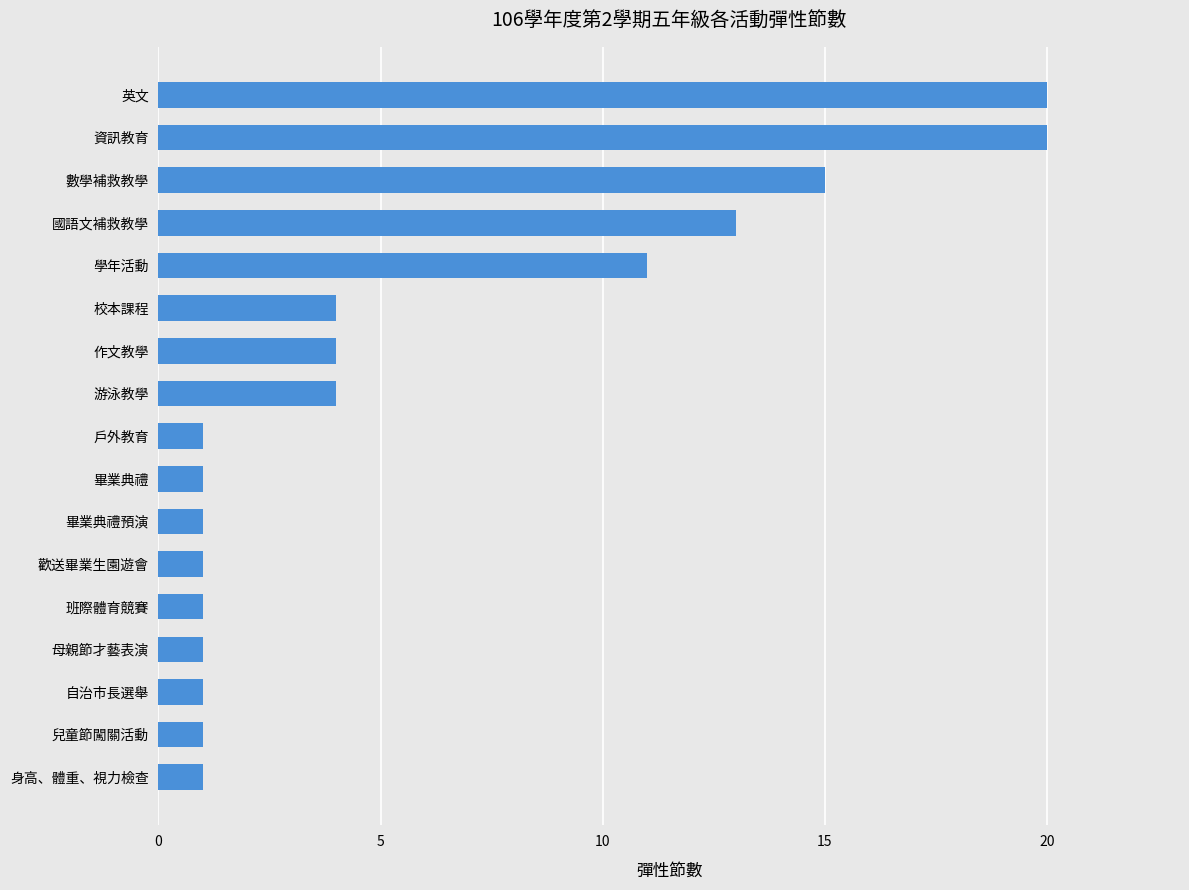

Reading top to bottom, extract all data points from this chart.

英文=20	資訊教育=20	數學補救教學=15	國語文補救教學=13	學年活動=11	校本課程=4	作文教學=4	游泳教學=4	戶外教育=1	畢業典禮=1	畢業典禮預演=1	歡送畢業生園遊會=1	班際體育競賽=1	母親節才藝表演=1	自治市長選舉=1	兒童節闖關活動=1	身高、體重、視力檢查=1